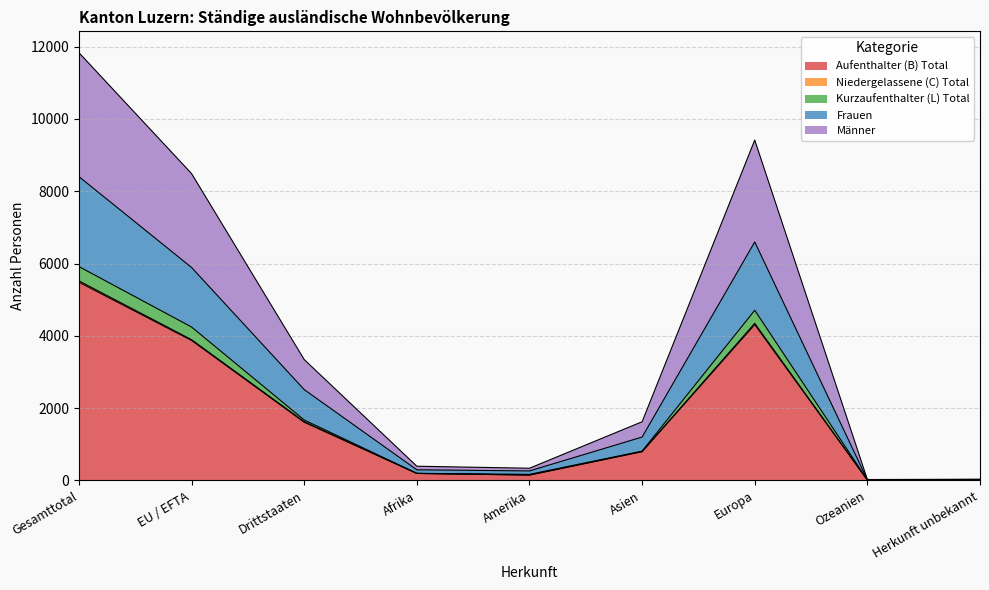

At which category is the sum across all series the highest?

Gesamttotal